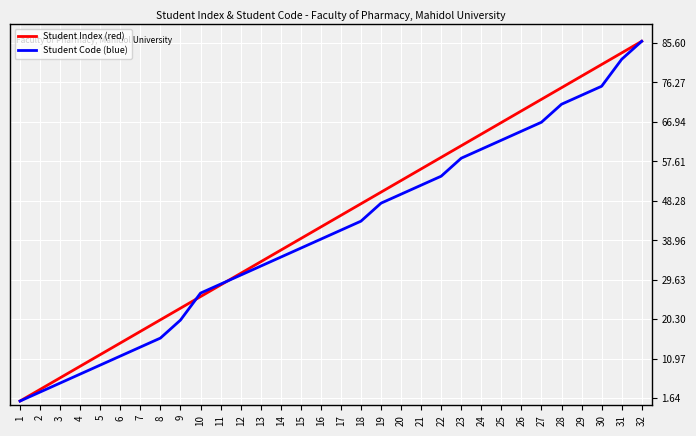

What is the difference between the maximum and minimum values in the Student Index (red) series?

85.0